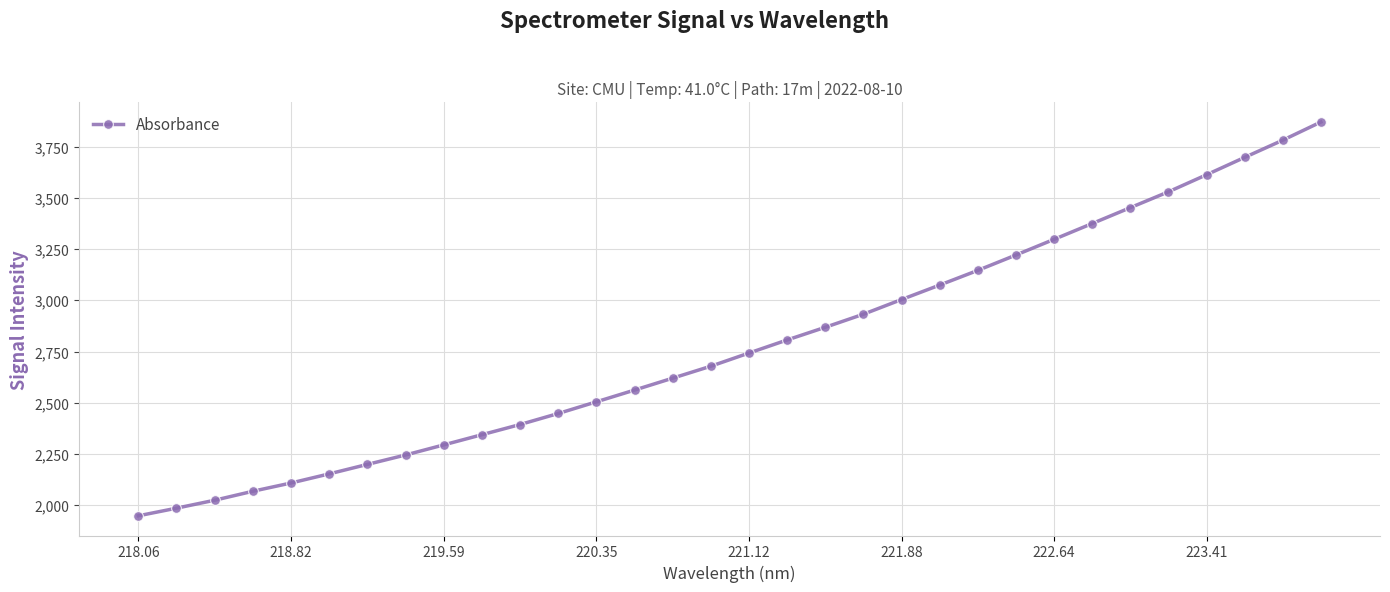

What is the average value?

2780.8